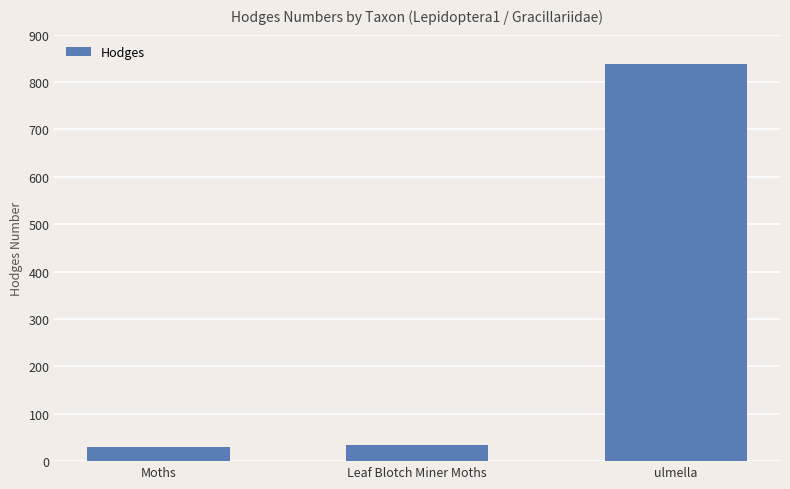

Reading left to right, list all the values displayed in this chart.

29.0	33.2	839.0